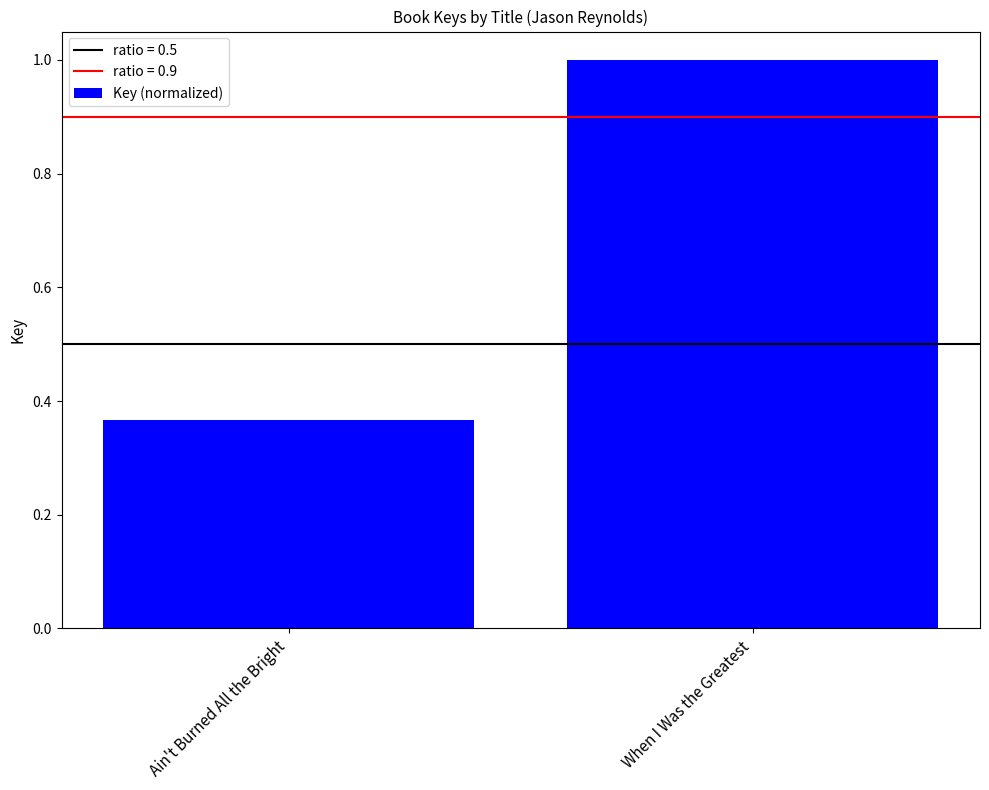

What is the difference between the values at Ain't Burned All the Bright and When I Was the Greatest?

0.6